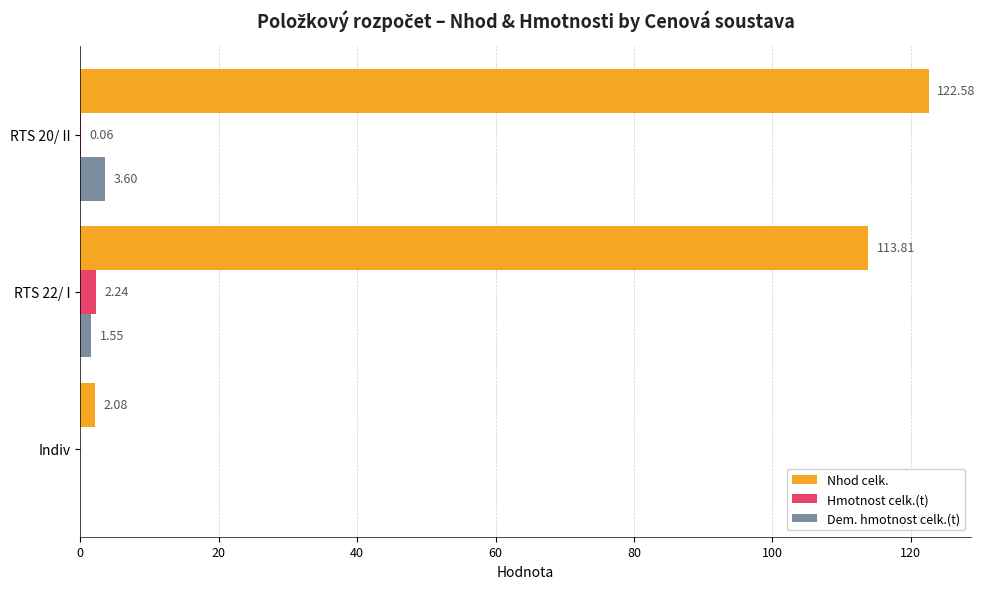

Between Indiv and RTS 22/ I, which series saw the biggest shift?

Nhod celk.